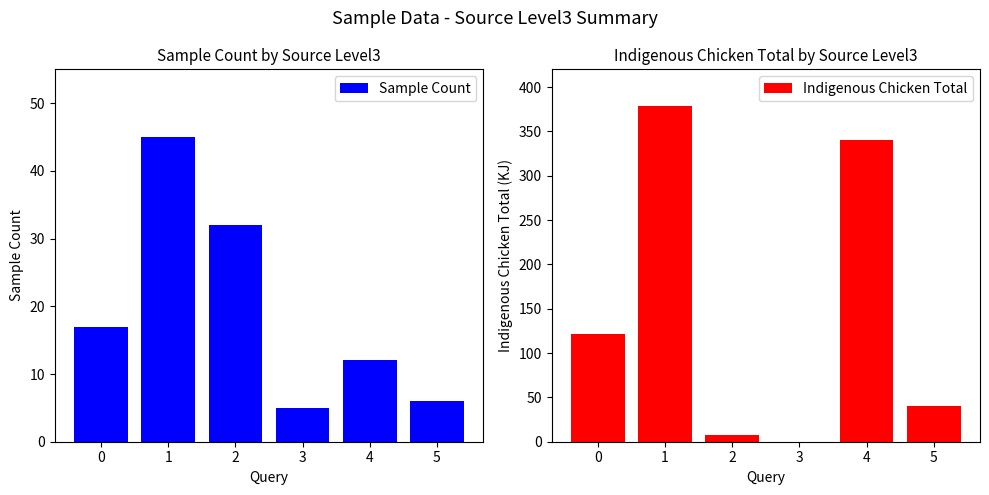

Is it true that Indigenous Chicken Total equals 122 at 0?

True